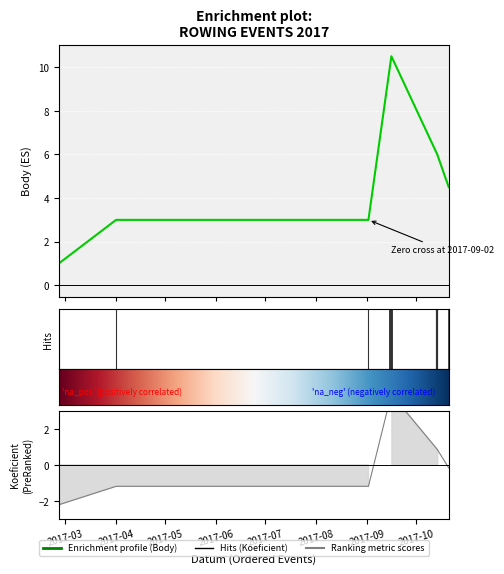

What is the label of the 1st point from the left?

2017-02-25